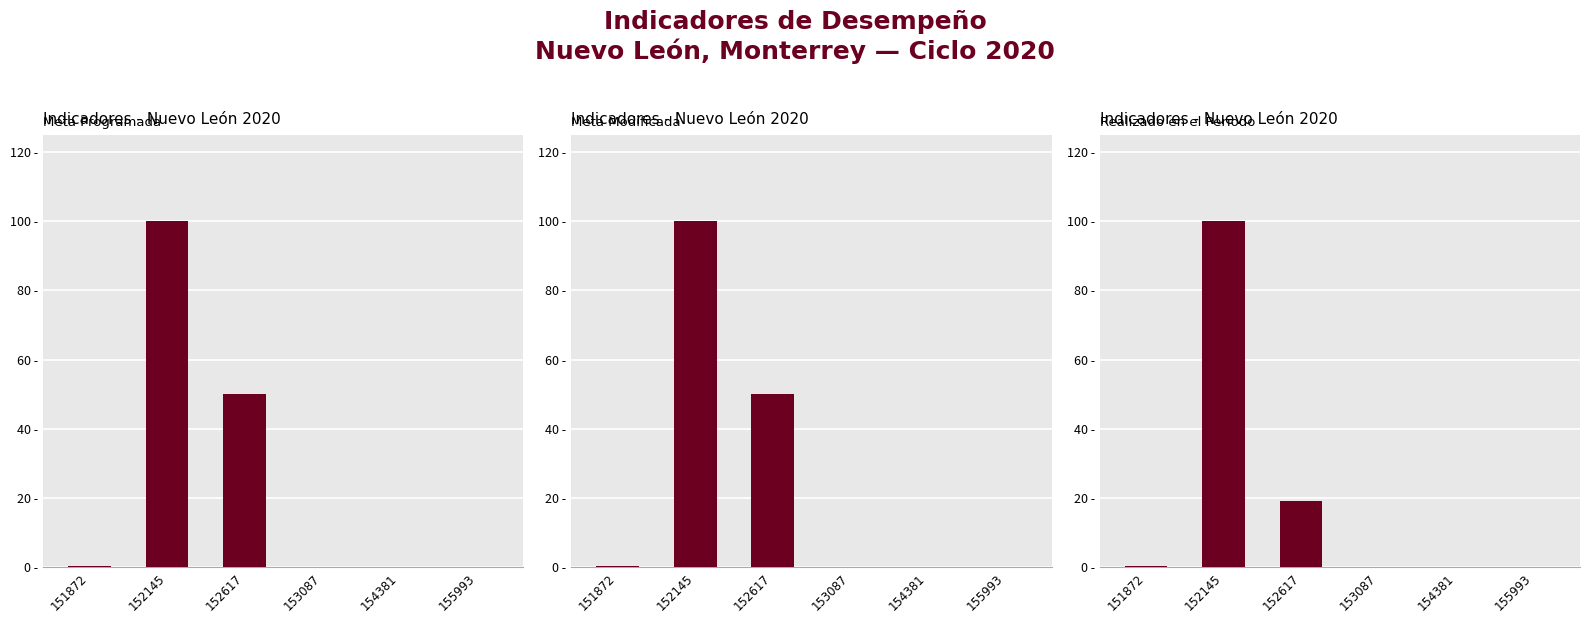

True or false: Meta Programada has a value of 36.5 at 154381.

False